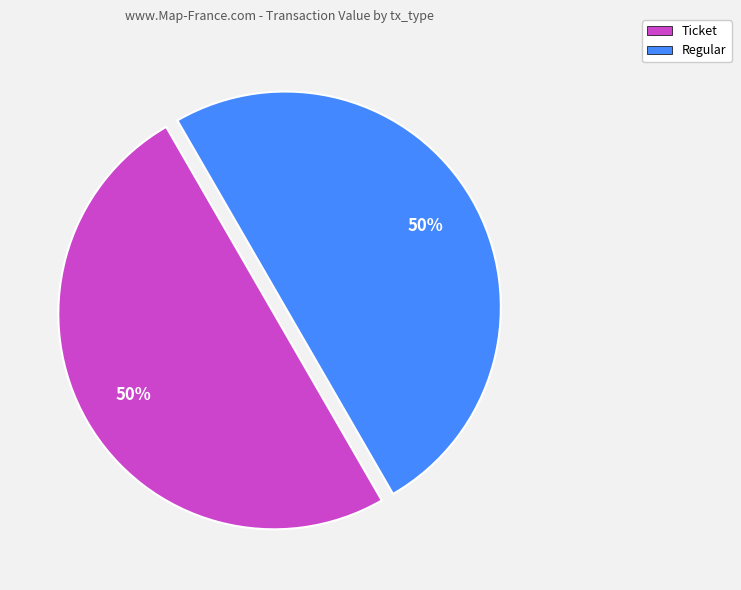

Approximately how many times larger is the value at Regular compared to Ticket?

1.0